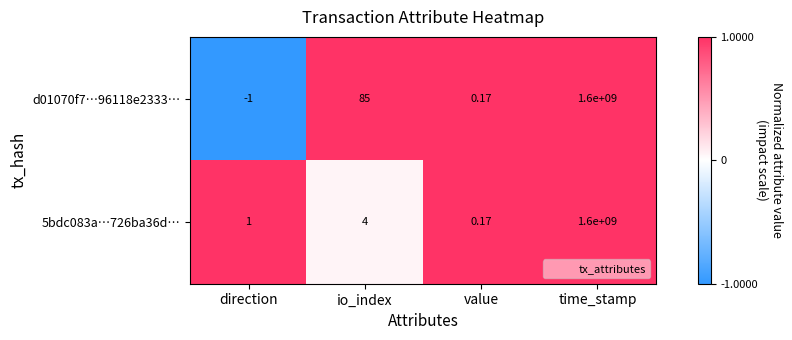

Which category has the lowest value across all series?

direction